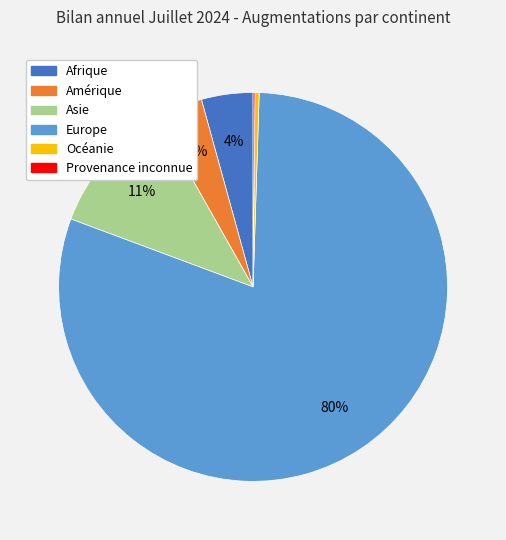

True or false: Amérique accounts for 15% of the total.

False